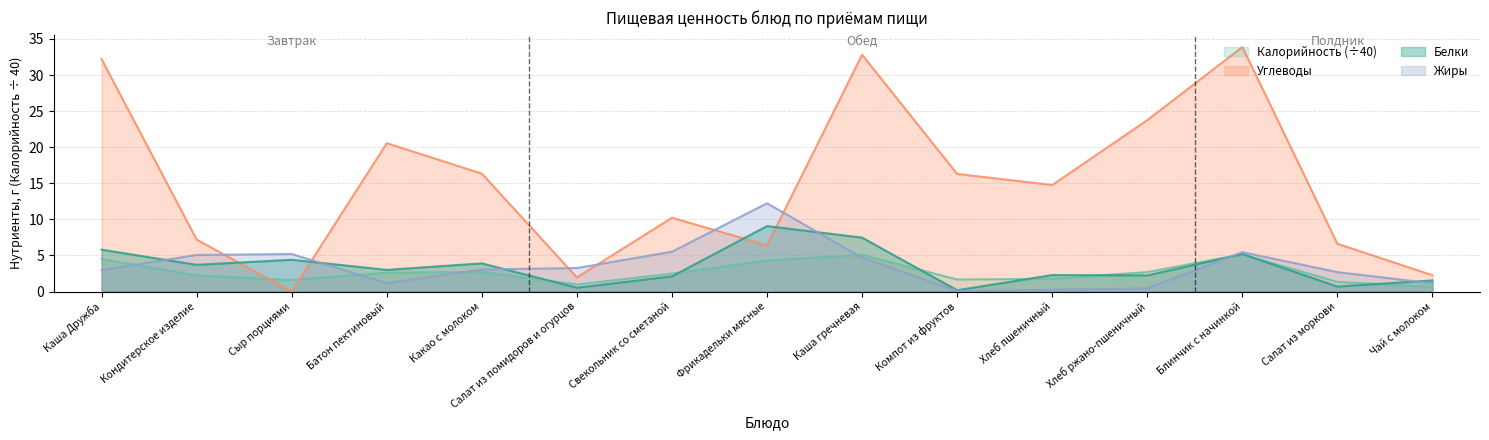

True or false: Белки has a value of 3.0 at Батон пектиновый.

True